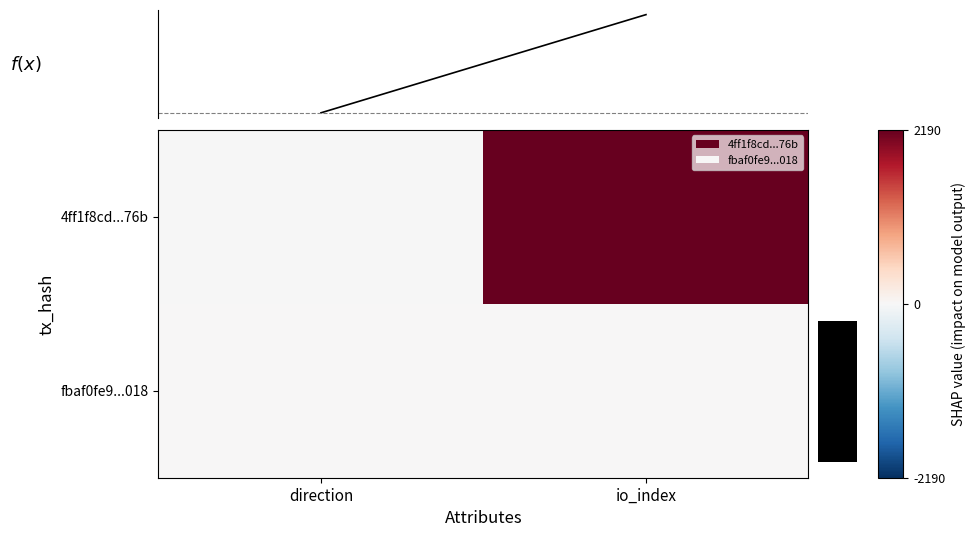

Which series has the largest range (max minus min)?

4ff1f8cd...76b